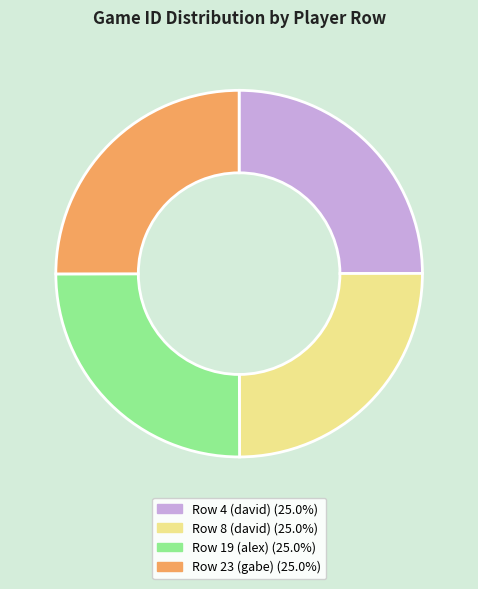

What is the ratio of the value at Row 8 (david) (25.0%) to the value at Row 19 (alex) (25.0%)?

1.0